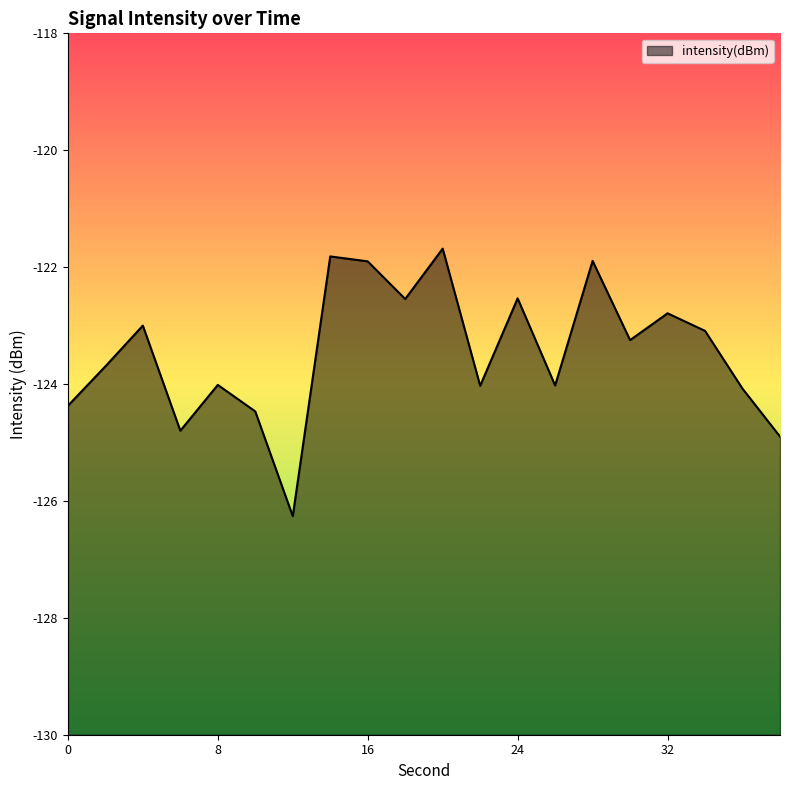

List the labels in order of value, largest first.

20, 14, 28, 16, 24, 18, 32, 4, 34, 30, 2, 8, 26, 22, 36, 0, 10, 6, 38, 12